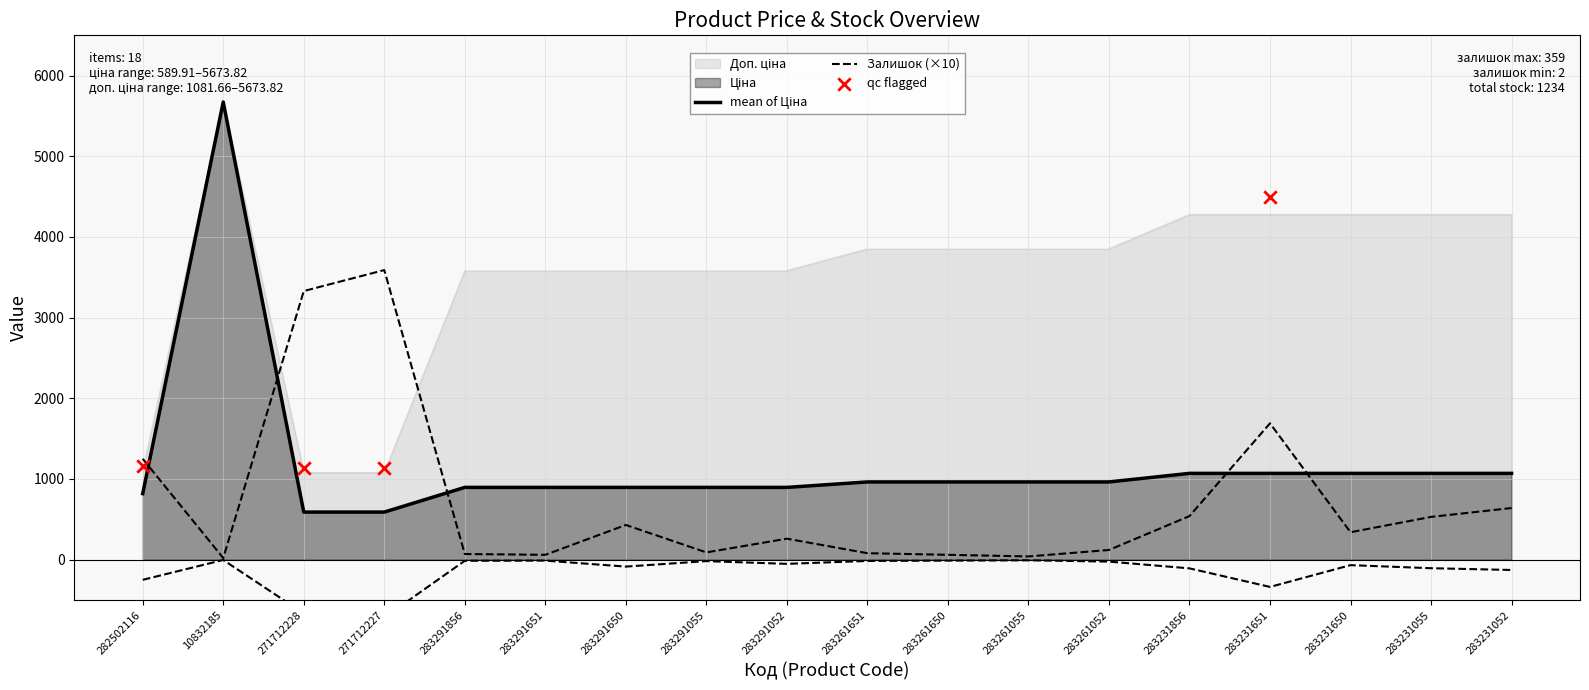

At which category is the sum across all series the highest?

10832185